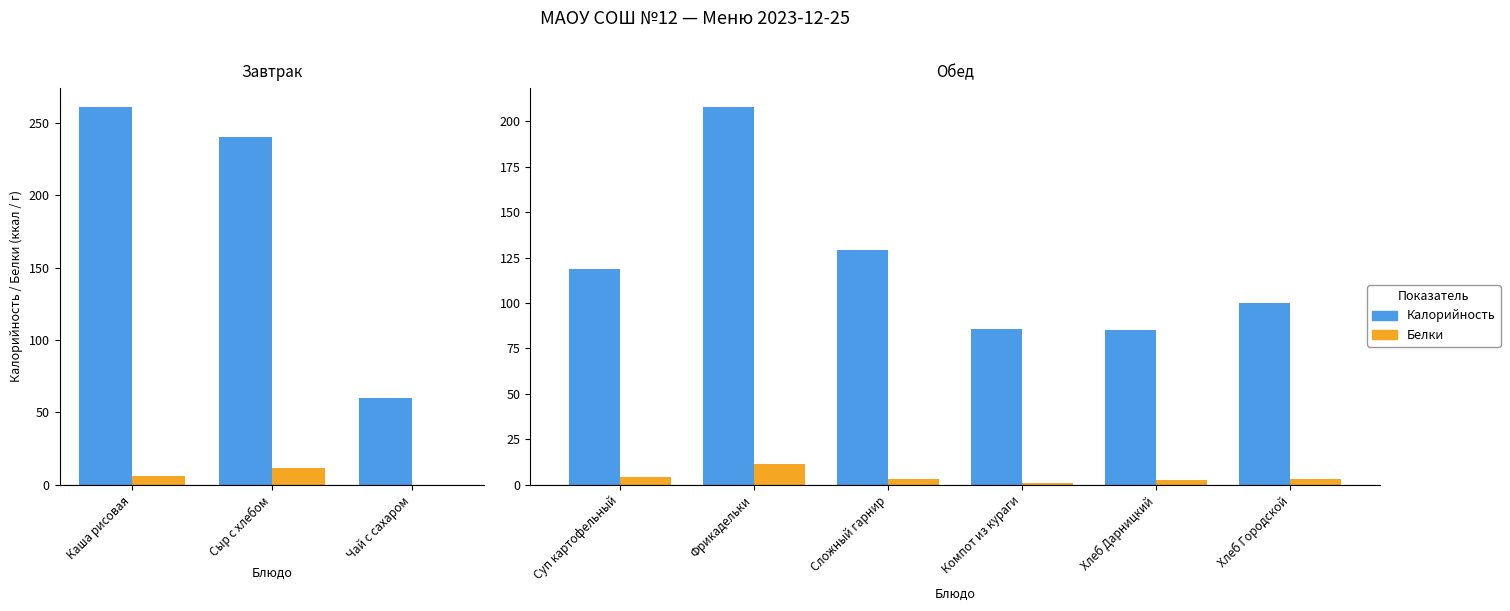

Which series changed the most between Суп картофельный and Фрикадельки?

Калорийность